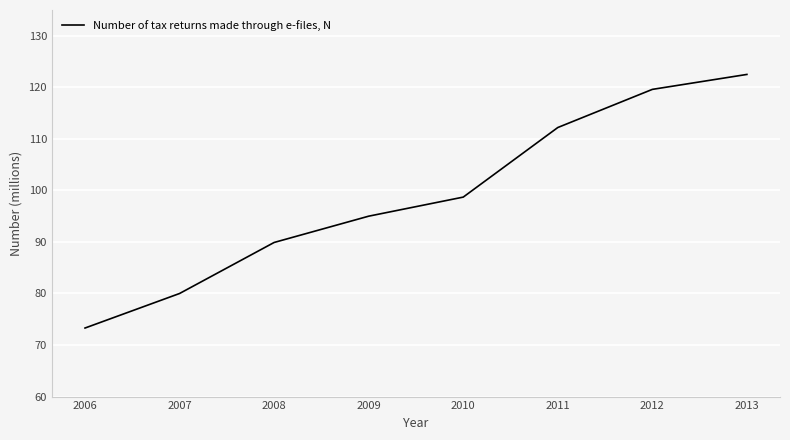

Rank the categories by value from lowest to highest.

2006, 2007, 2008, 2009, 2010, 2011, 2012, 2013